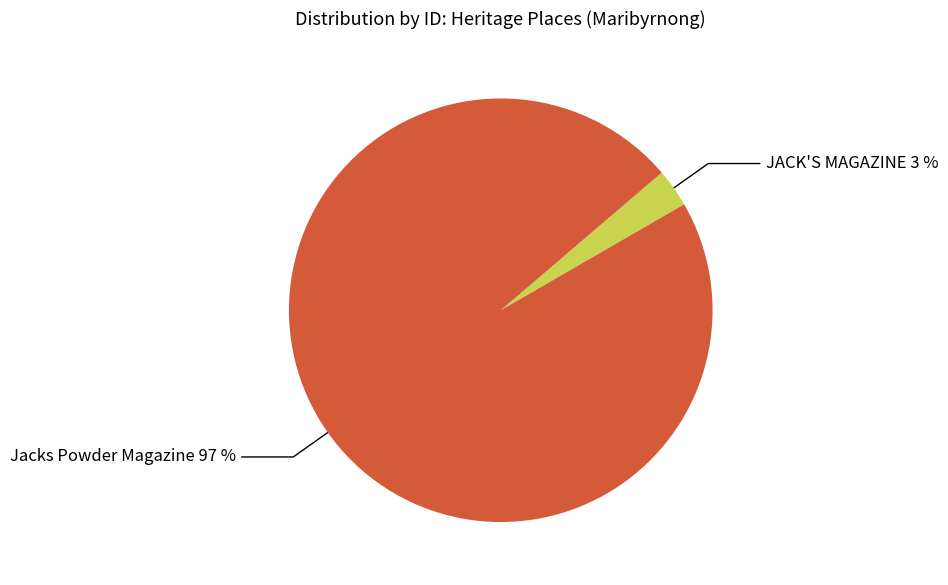

Does any single category account for the majority?

Yes